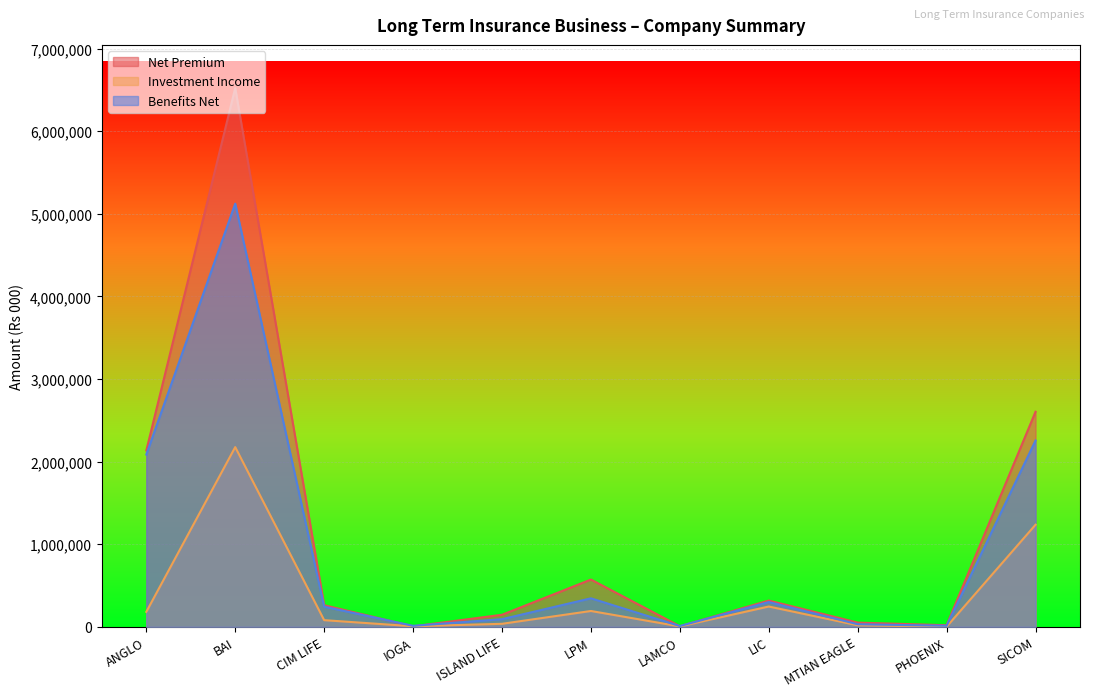

Reading left to right, list all the values displayed in this chart.

Net Premium: 2134549	6522306	262071	5971	146029	572285	7322	318056	51142	19495	2603568
Investment Income: 181194	2175509	80746	6813	36575	191724	4981	245856	18690	1548	1236068
Benefits Net: 2085197	5122113	244133	12138	92712	345177	9680	299846	31330	12839	2255360